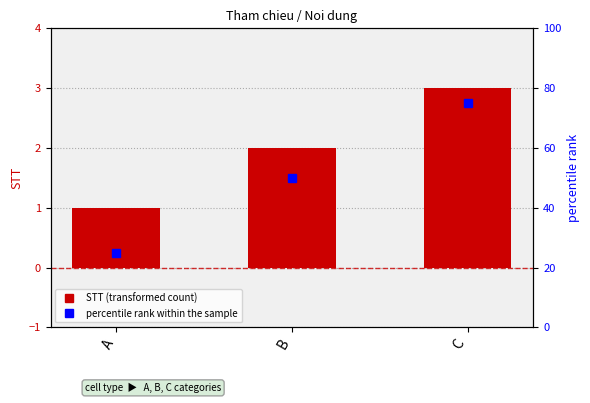

The STT series shows 3 at B. True or false?

False